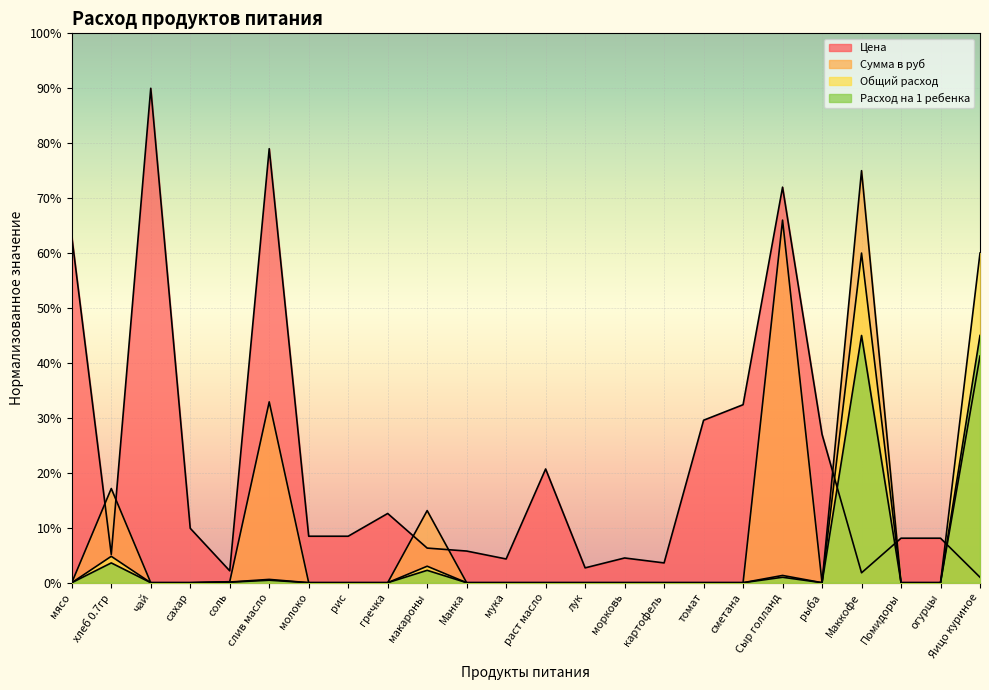

What is the total value across all series at сахар?

9.9